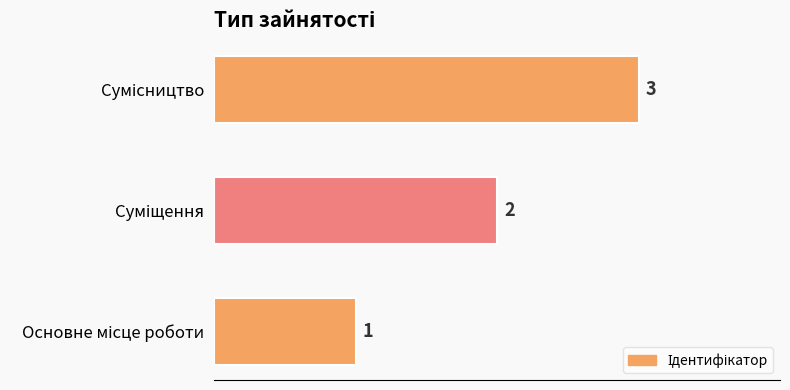

What is the difference between the maximum and minimum values?

2